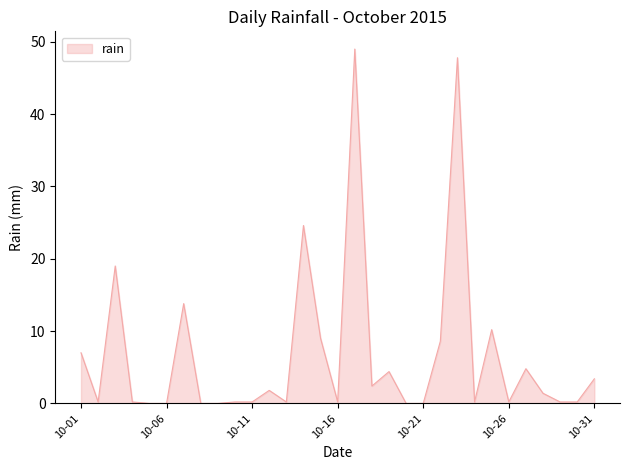

What is the maximum value shown in the chart?

49.0